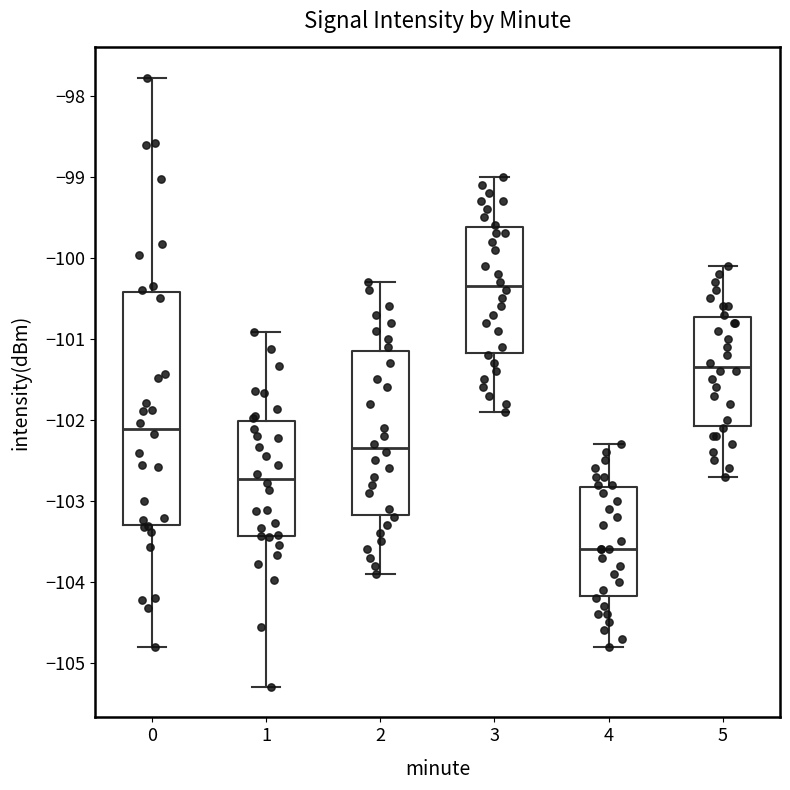

Comparing the boxes themselves (not the whiskers), which one is the tallest?

0